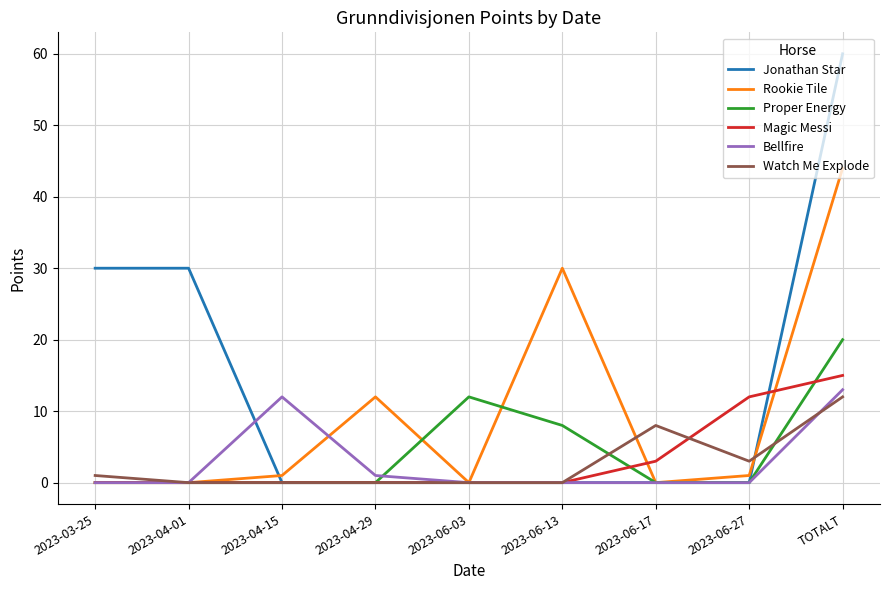

Reading left to right, what are all the values shown in this chart?

Jonathan Star: 2023-03-25=30	2023-04-01=30	2023-04-15=0	2023-04-29=0	2023-06-03=0	2023-06-13=0	2023-06-17=0	2023-06-27=0	TOTALT=60
Rookie Tile: 2023-03-25=0	2023-04-01=0	2023-04-15=1	2023-04-29=12	2023-06-03=0	2023-06-13=30	2023-06-17=0	2023-06-27=1	TOTALT=44
Proper Energy: 2023-03-25=0	2023-04-01=0	2023-04-15=0	2023-04-29=0	2023-06-03=12	2023-06-13=8	2023-06-17=0	2023-06-27=0	TOTALT=20
Magic Messi: 2023-03-25=0	2023-04-01=0	2023-04-15=0	2023-04-29=0	2023-06-03=0	2023-06-13=0	2023-06-17=3	2023-06-27=12	TOTALT=15
Bellfire: 2023-03-25=0	2023-04-01=0	2023-04-15=12	2023-04-29=1	2023-06-03=0	2023-06-13=0	2023-06-17=0	2023-06-27=0	TOTALT=13
Watch Me Explode: 2023-03-25=1	2023-04-01=0	2023-04-15=0	2023-04-29=0	2023-06-03=0	2023-06-13=0	2023-06-17=8	2023-06-27=3	TOTALT=12